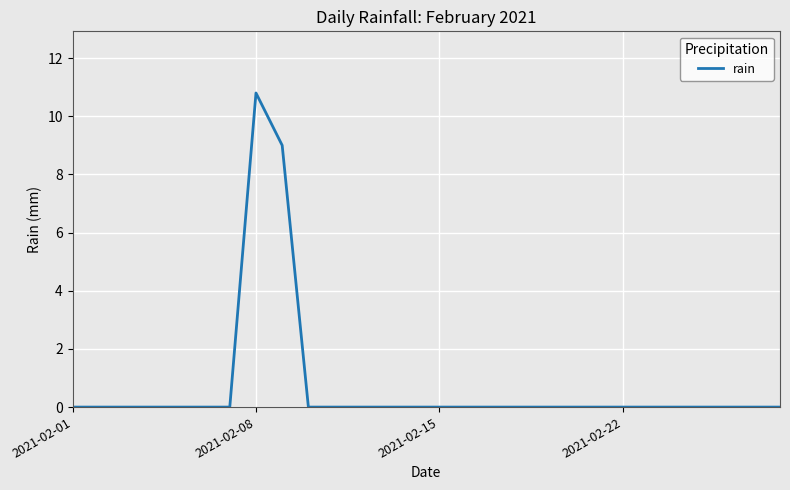

What is the maximum value shown in the chart?

10.8